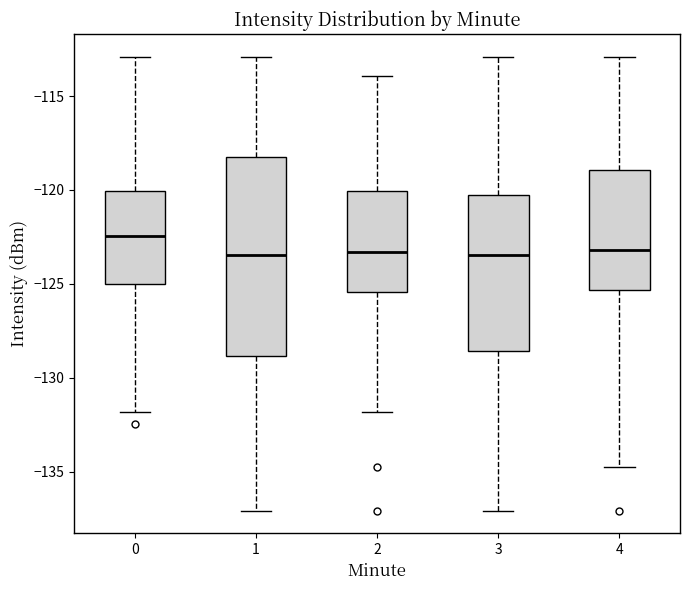

Where is the lower edge of the box at x = 0 on the y-axis? The values are not printed on the chart, so give them approximately, as read against the axis.

-125.0